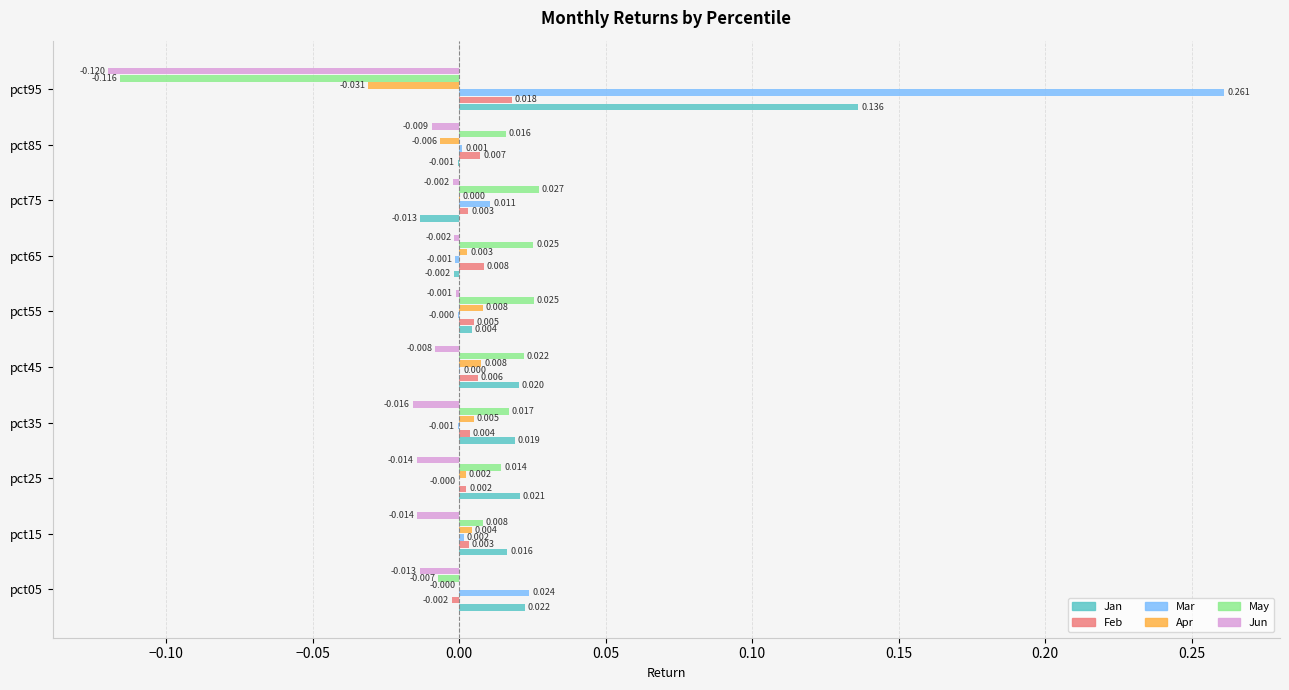

Which series has the largest total across all categories?

Mar